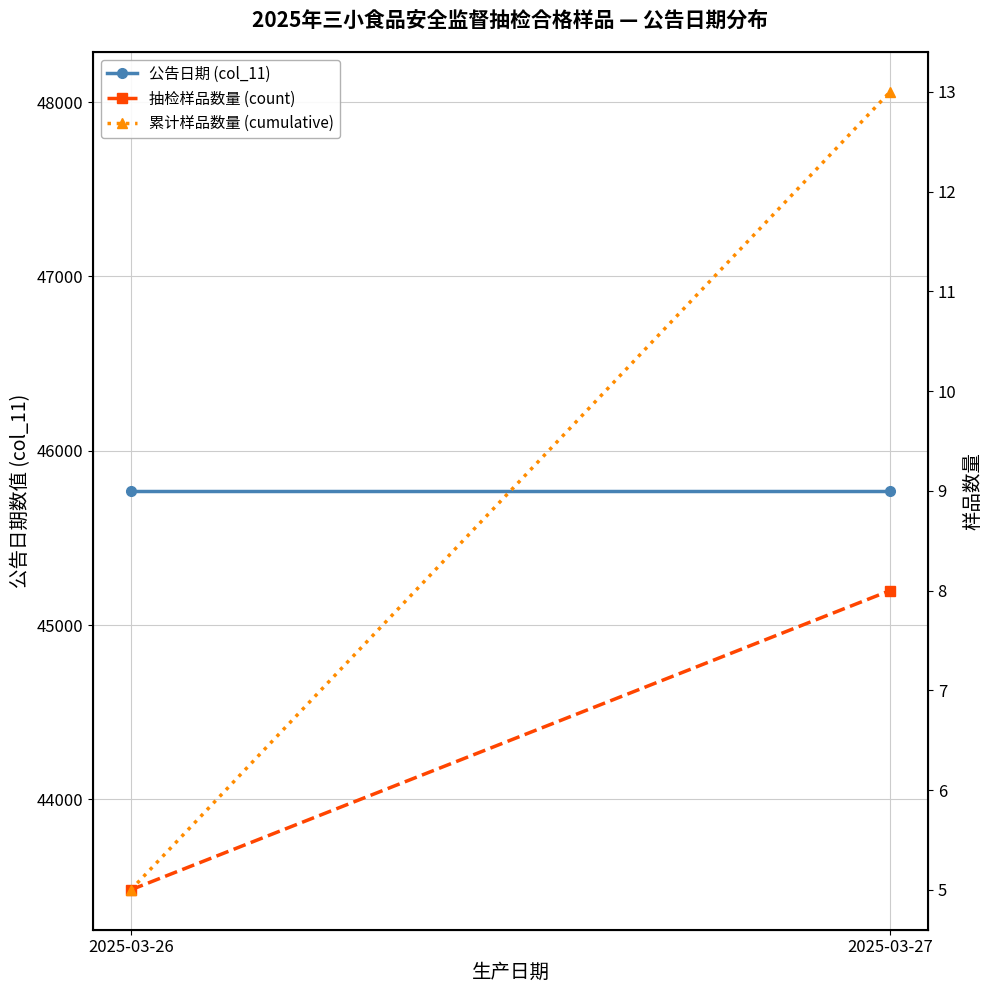

List the labels in order of 累计样品数量 (cumulative) value, largest first.

2025-03-27, 2025-03-26